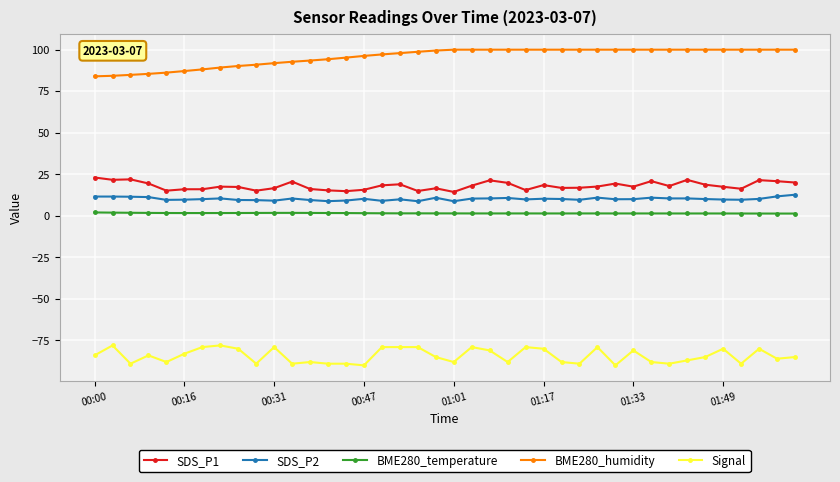

True or false: BME280_humidity and SDS_P2 intersect in this chart.

False